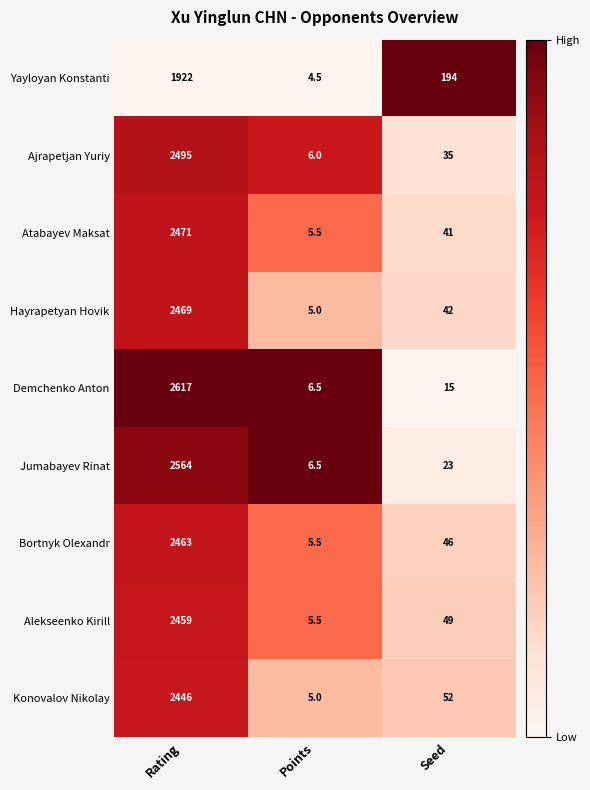

Reading left to right, transcribe all the data shown in this chart.

Yayloyan Konstanti: Rating=1922.0	Points=4.5	Seed=194.0
Ajrapetjan Yuriy: Rating=2495.0	Points=6.0	Seed=35.0
Atabayev Maksat: Rating=2471.0	Points=5.5	Seed=41.0
Hayrapetyan Hovik: Rating=2469.0	Points=5.0	Seed=42.0
Demchenko Anton: Rating=2617.0	Points=6.5	Seed=15.0
Jumabayev Rinat: Rating=2564.0	Points=6.5	Seed=23.0
Bortnyk Olexandr: Rating=2463.0	Points=5.5	Seed=46.0
Alekseenko Kirill: Rating=2459.0	Points=5.5	Seed=49.0
Konovalov Nikolay: Rating=2446.0	Points=5.0	Seed=52.0